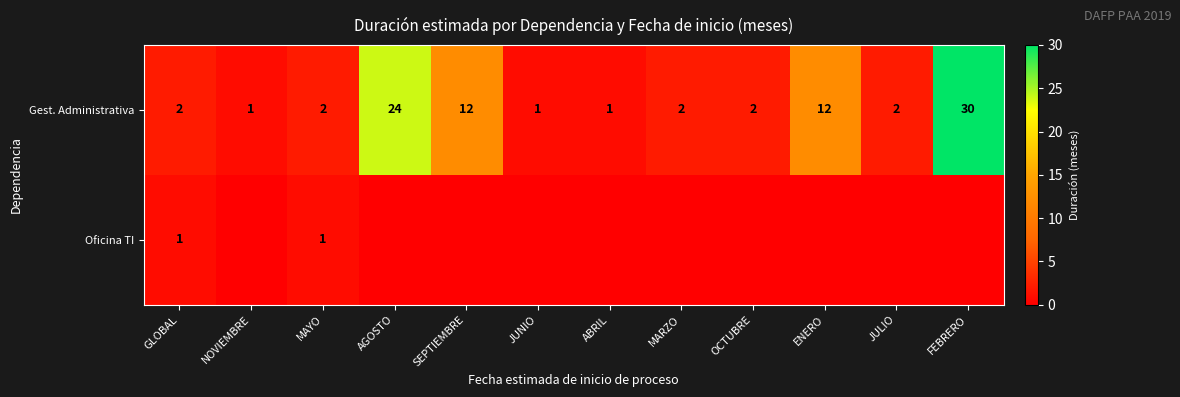

The Gest. Administrativa series shows 24 at AGOSTO. True or false?

True